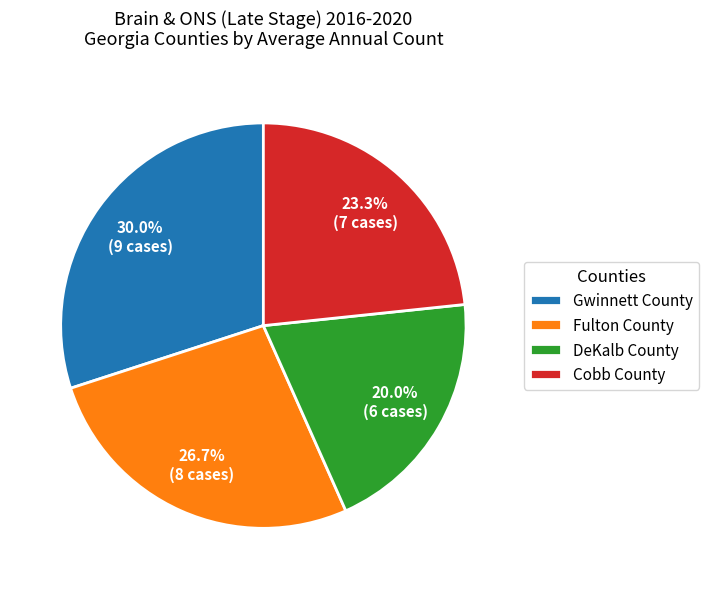

Which slice is the smallest?

DeKalb County